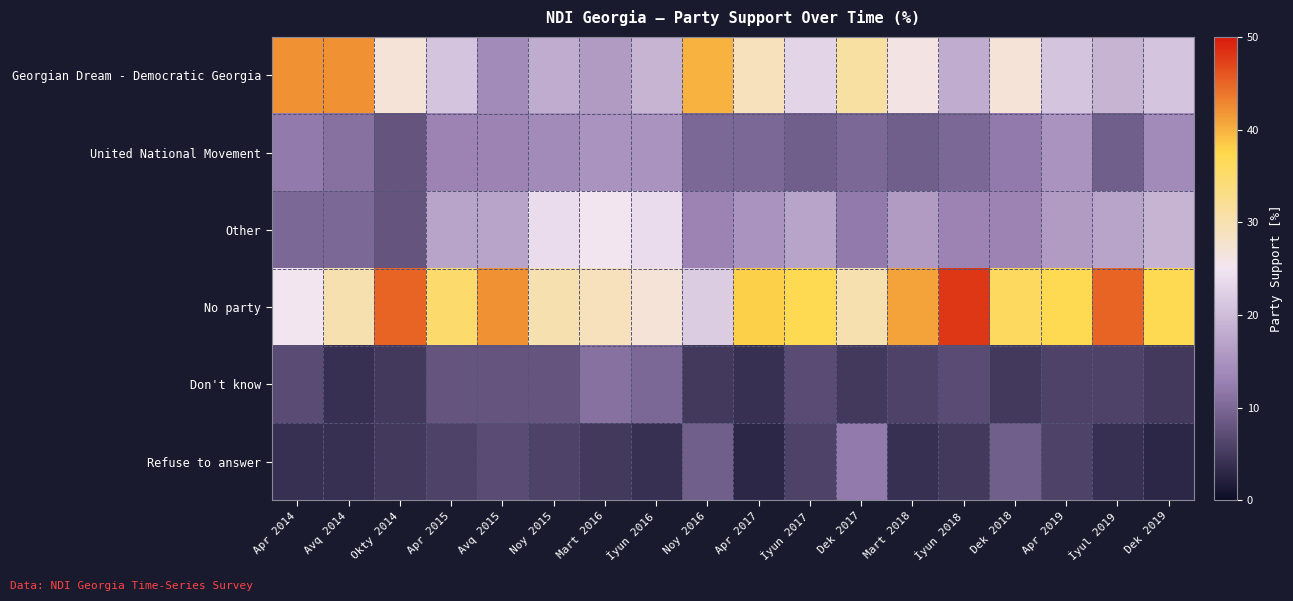

Rank the series by their maximum value, from lowest to highest.

Don't know, Refuse to answer, United National Movement, Other, Georgian Dream - Democratic Georgia, No party